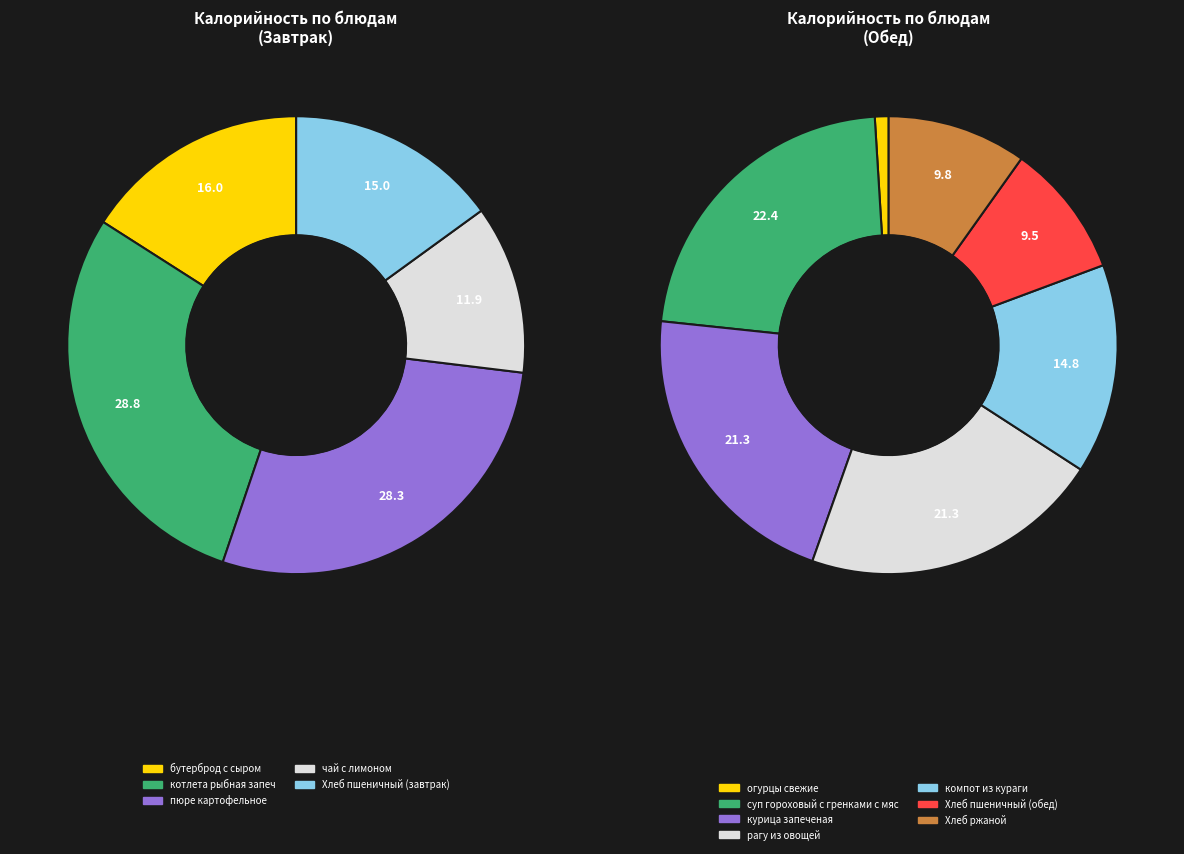

Does Хлеб ржаной account for over 50% of the chart?

No